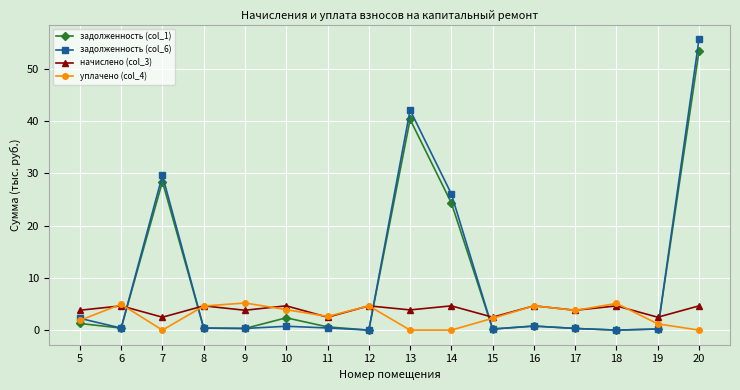

Which series has the widest spread of values?

задолженность (col_6)